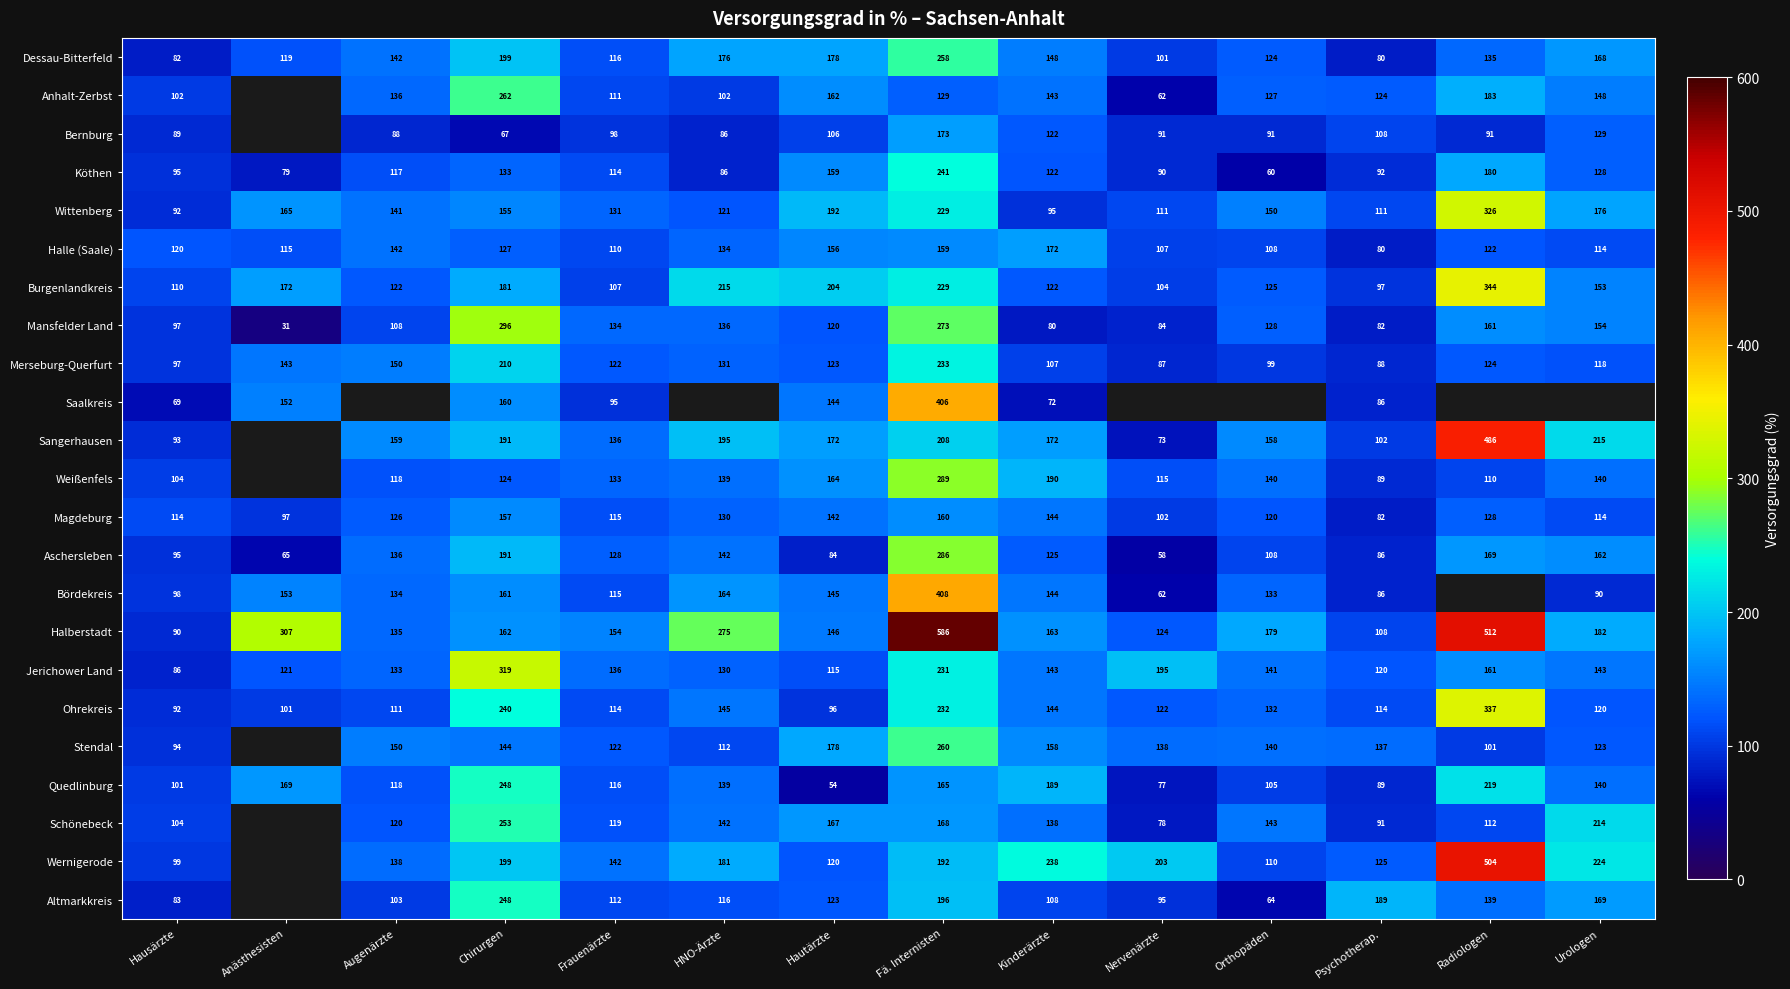

What is the difference between the maximum and second lowest values in the Dessau-Bitterfeld series?

176